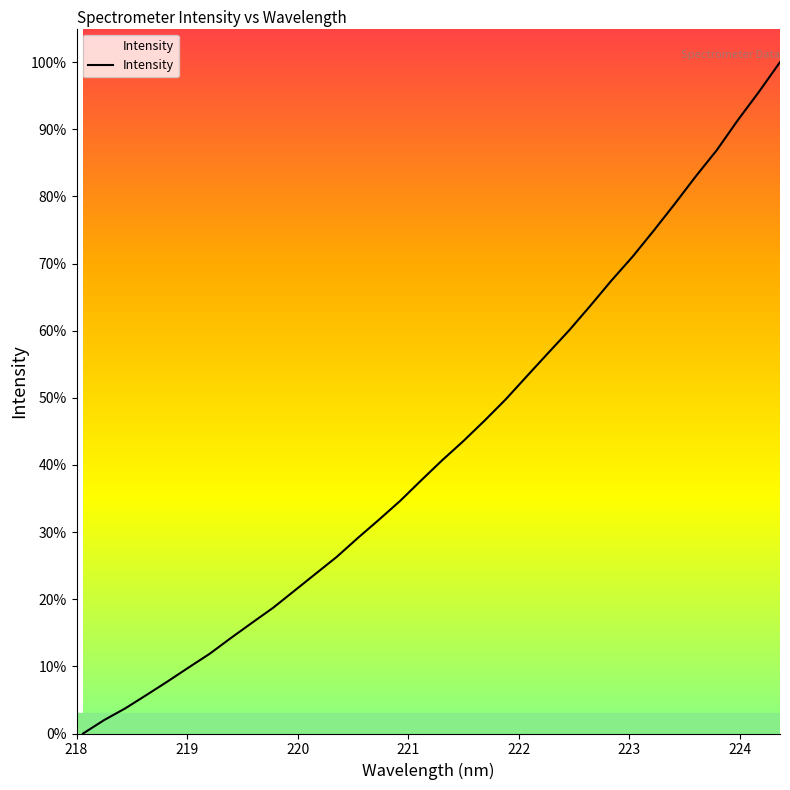

What is the maximum value shown in the chart?

100.0